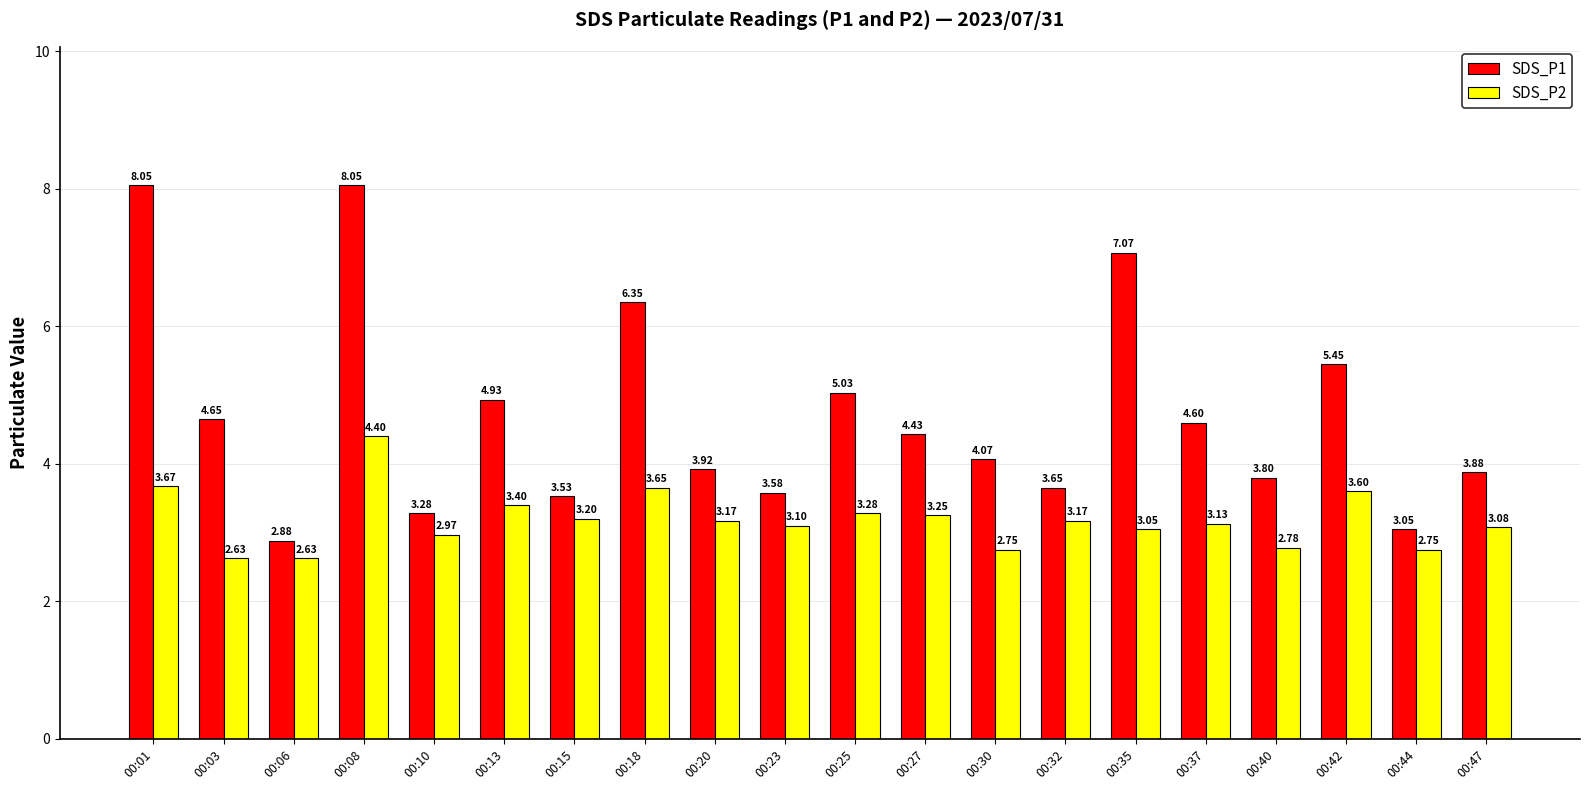

What is the sum of the SDS_P2 values at 00:20 and 00:01?

6.8